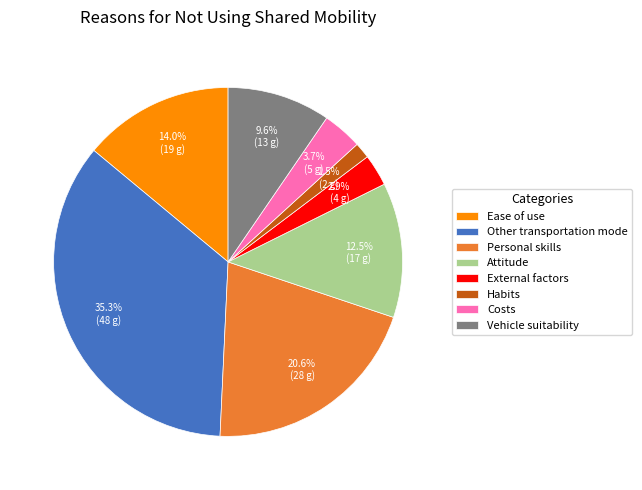

Approximately how many times larger is the value at Personal skills compared to Costs?

5.6